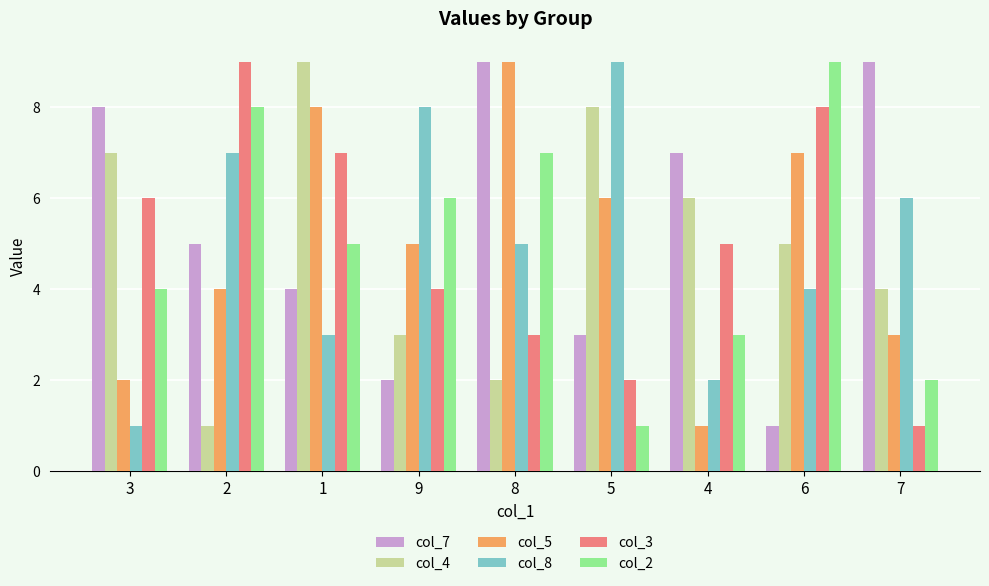

At which label does col_8 first exceed 5?

2